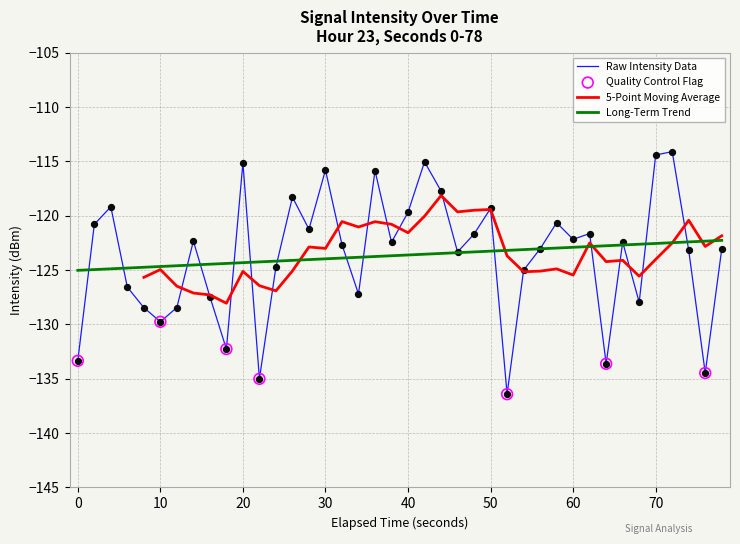

The Raw Intensity Data series shows -83.8 at 60. True or false?

False